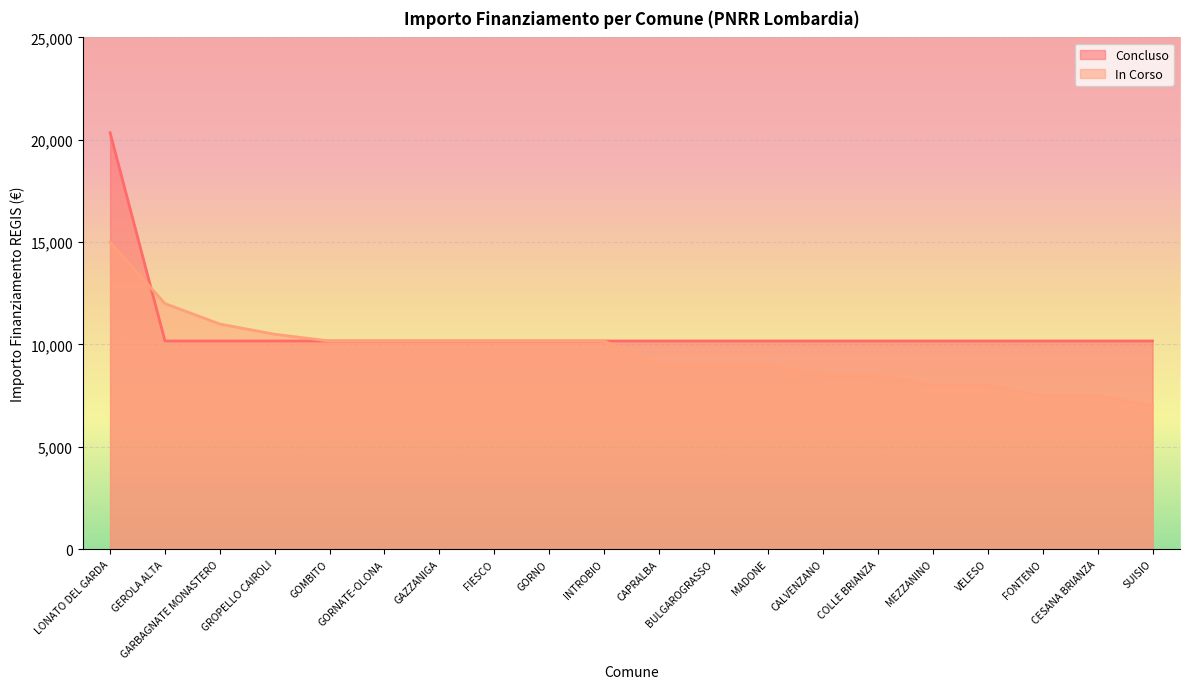

What are all the series names shown in the legend?

Concluso, In Corso